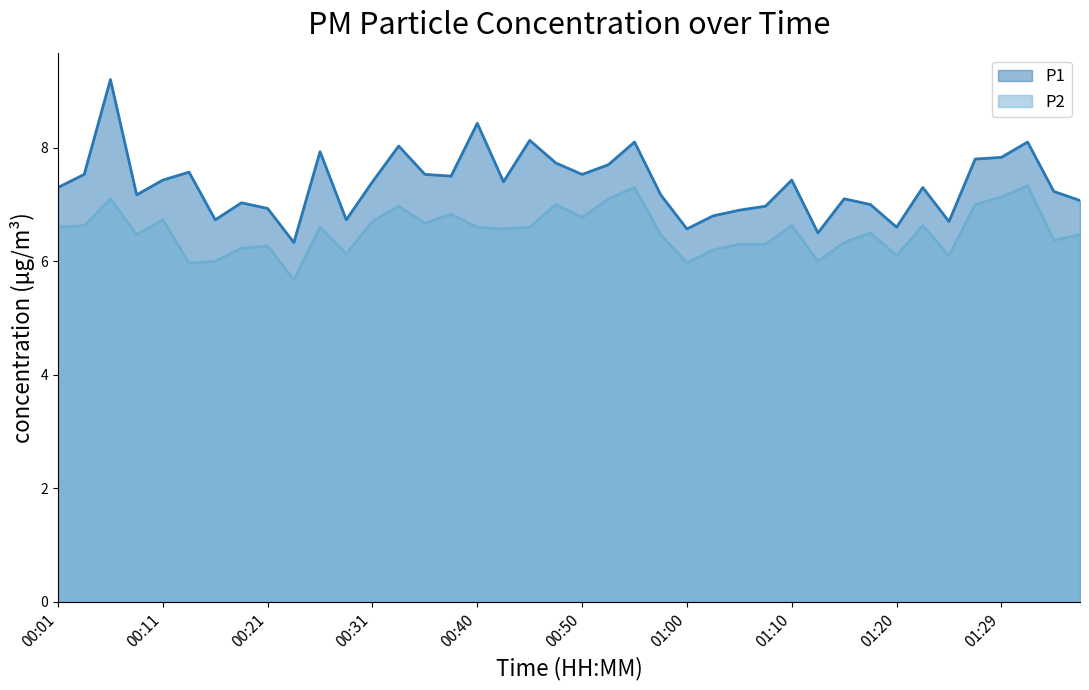

What is the value of the P2 point at the 19th from the left?

6.6